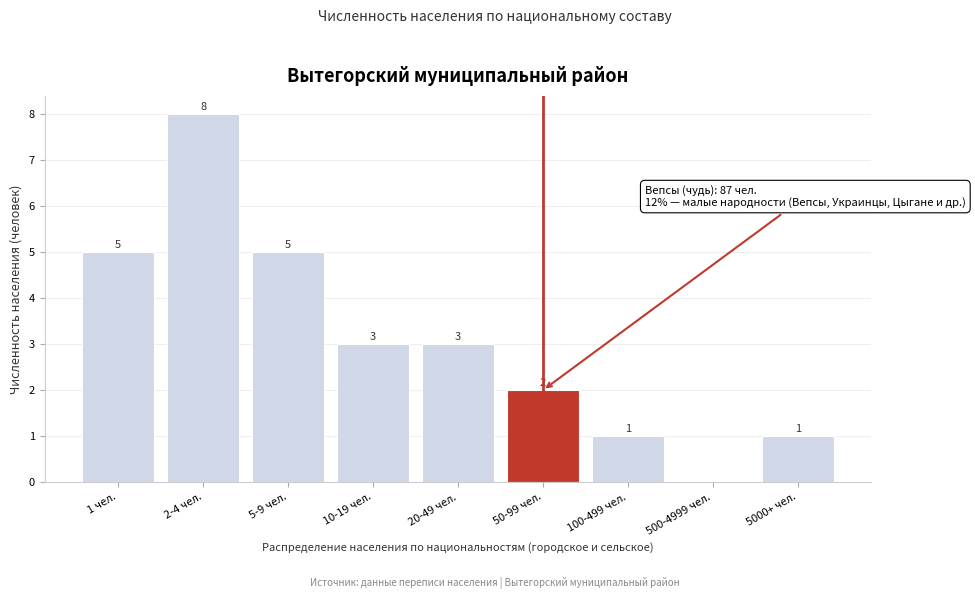

Reading left to right, extract all data points from this chart.

1 чел.=5	2-4 чел.=8	5-9 чел.=5	10-19 чел.=3	20-49 чел.=3	50-99 чел.=2	100-499 чел.=1	500-4999 чел.=0	5000+ чел.=1